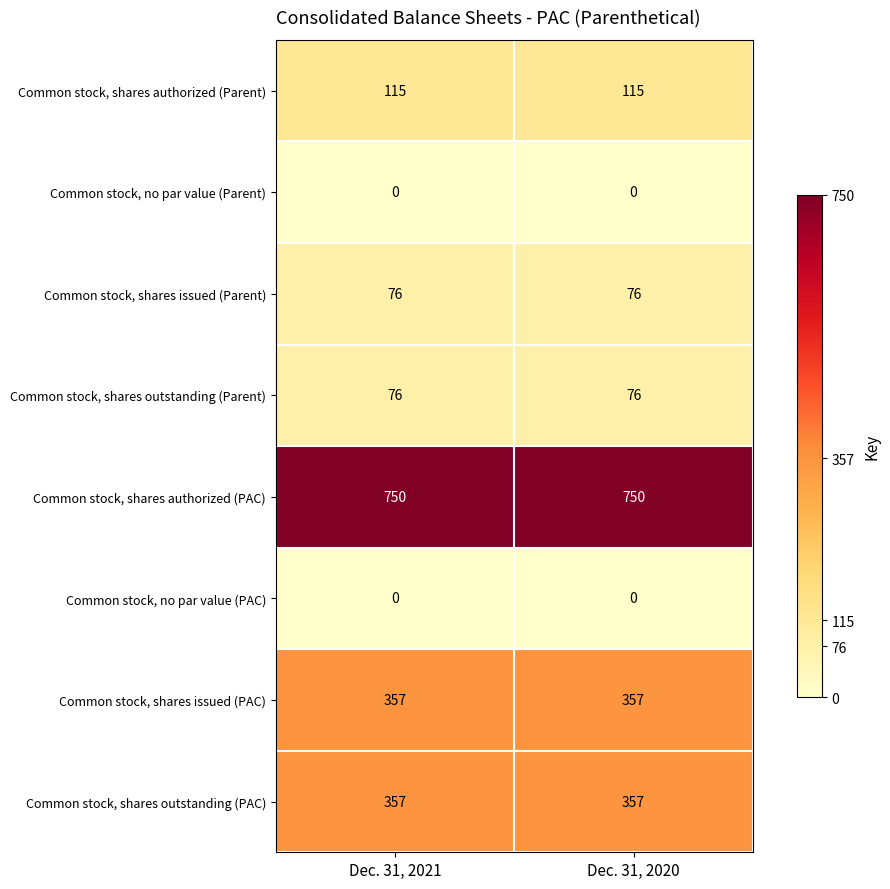

Count the number of categories in the chart.

2